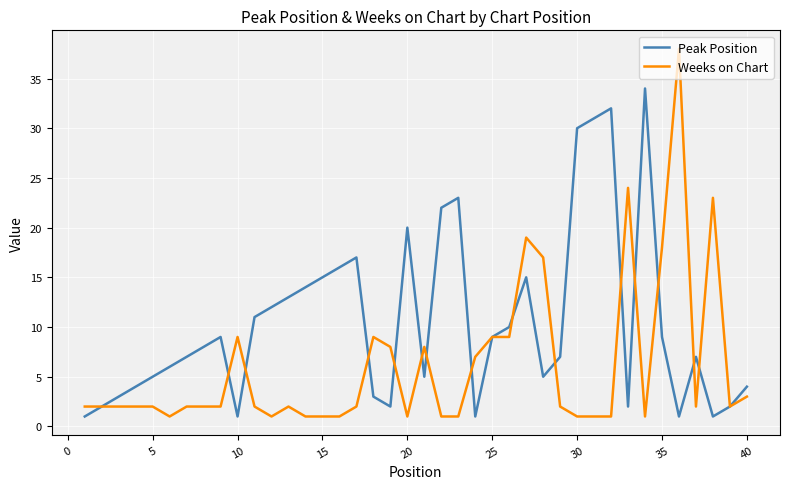

List the series in order of their peak value, highest first.

Weeks on Chart, Peak Position